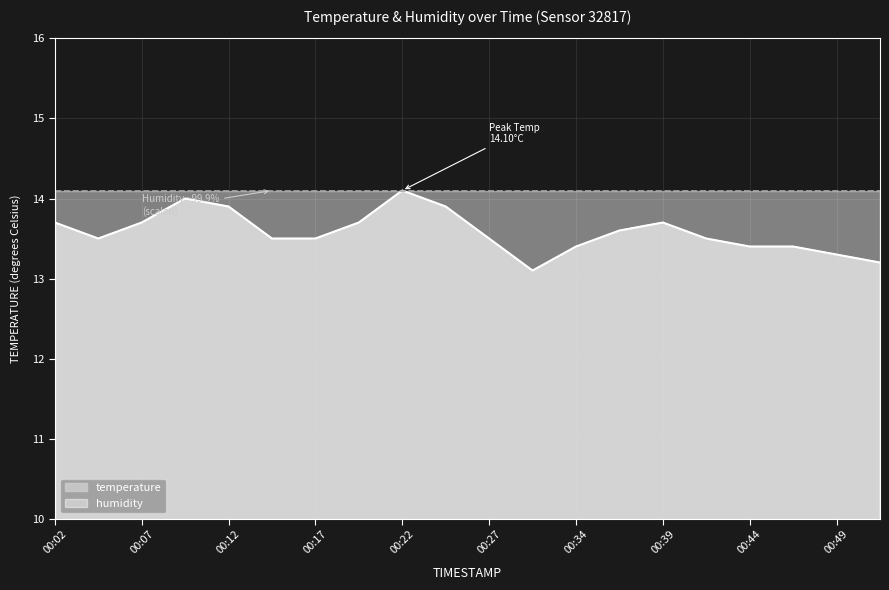

Between 00:12 and 00:07, which is larger?

00:12